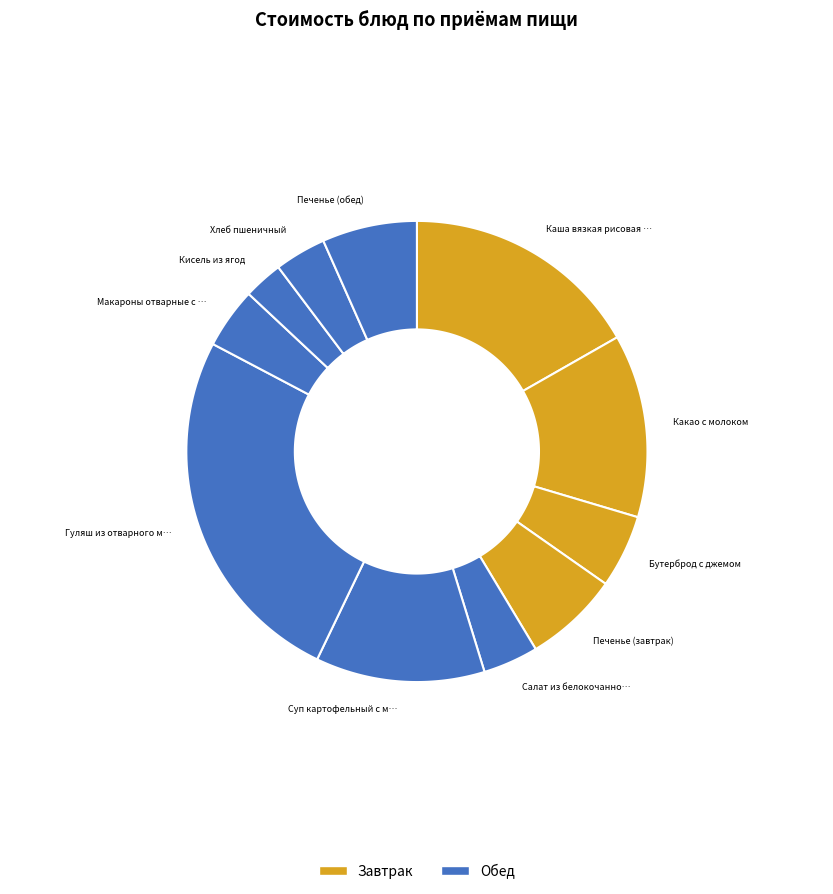

Is Какао с молоком the majority of the pie?

No